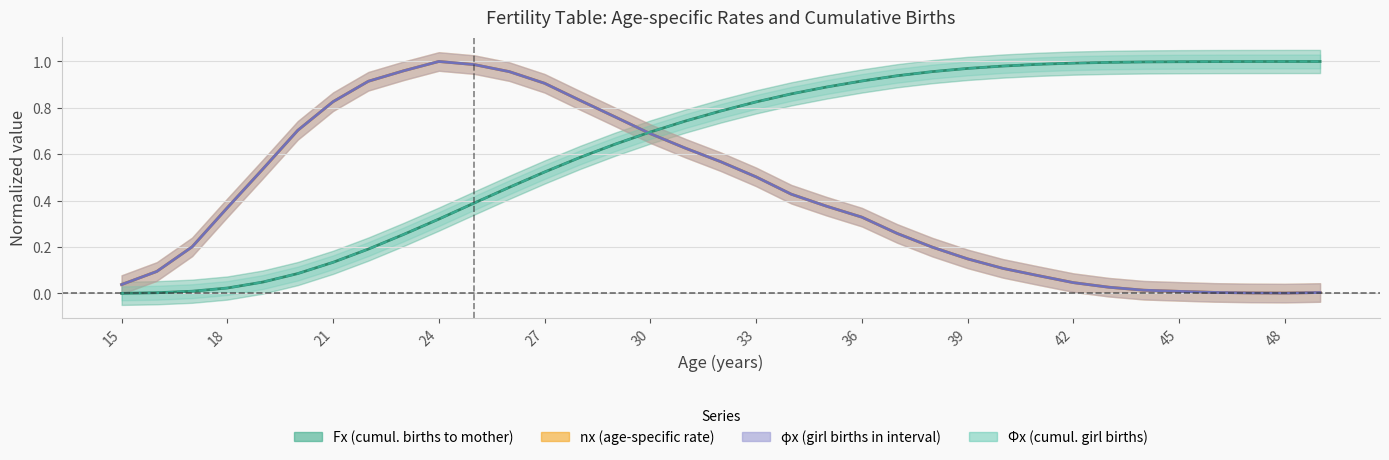

True or false: phix and nx intersect in this chart.

True